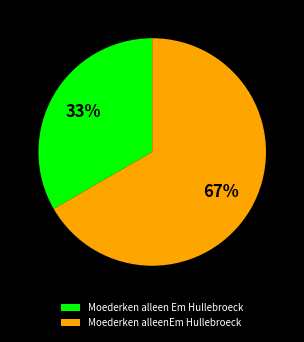

Does Moederken alleen Em Hullebroeck represent more than half of the total?

No